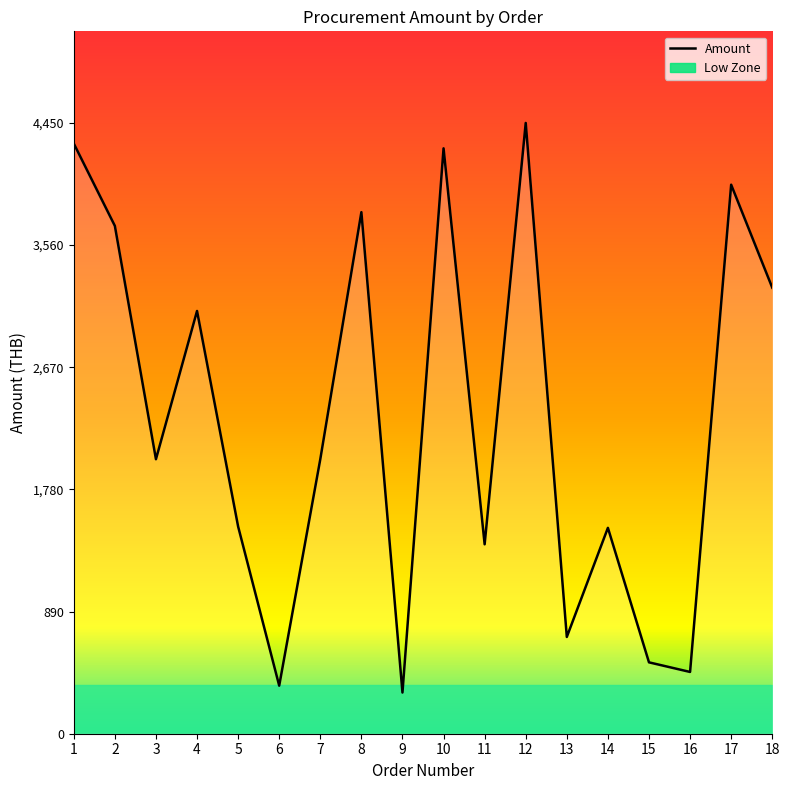

Does the chart display data point markers on the line(s)?

No